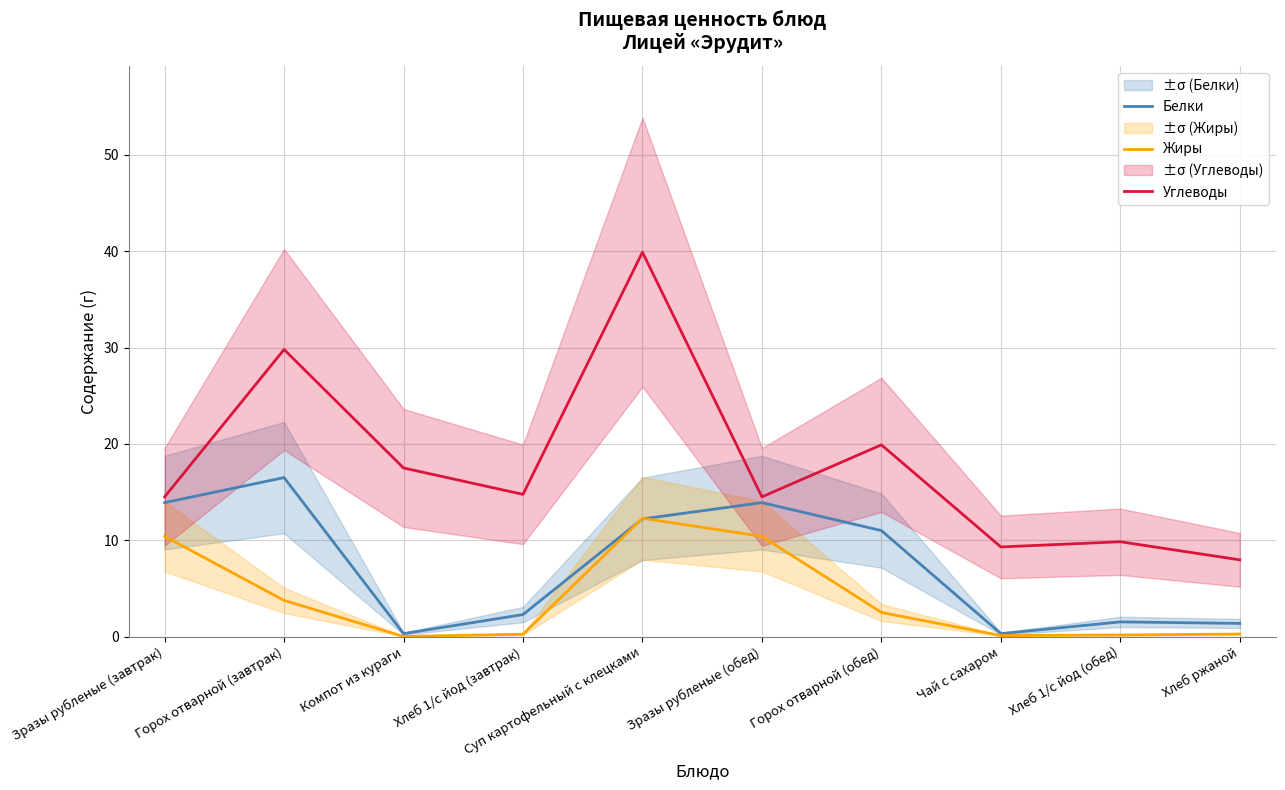

True or false: Углеводы and Белки cross at least once.

False